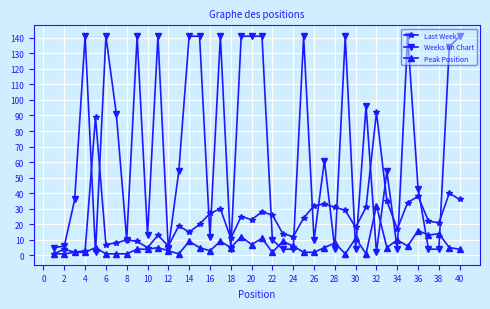

Rank the series by their maximum value, from highest to lowest.

Weeks on Chart, Last Week, Peak Position